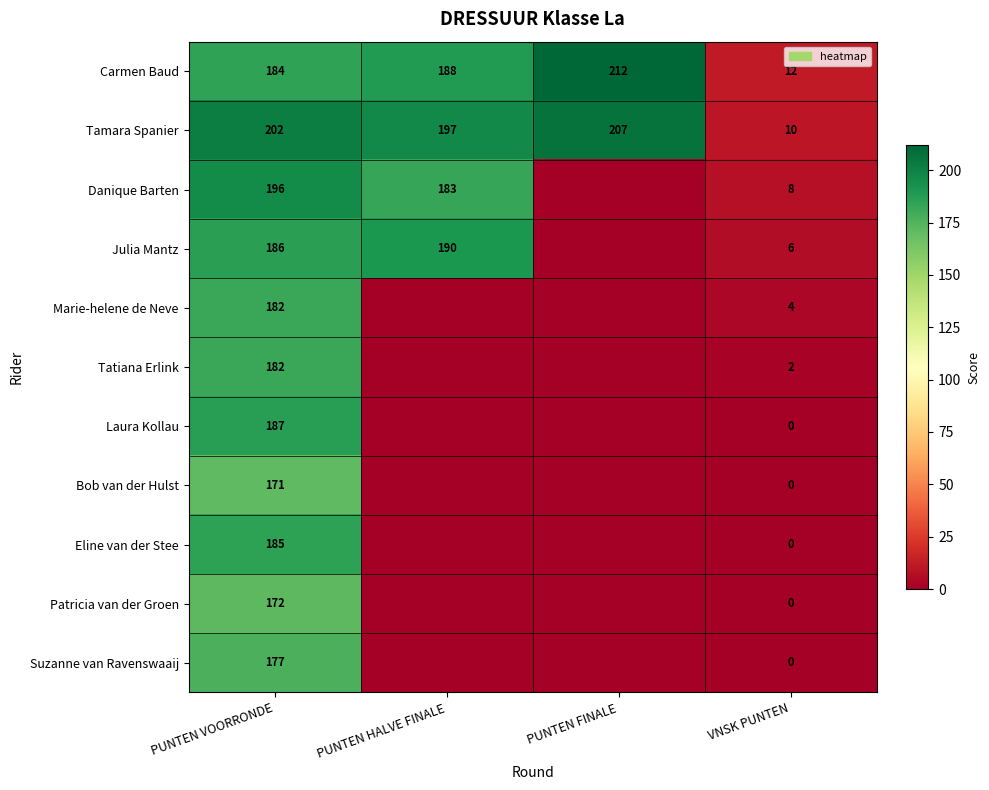

At how many categories does at least one series exceed 203?

1